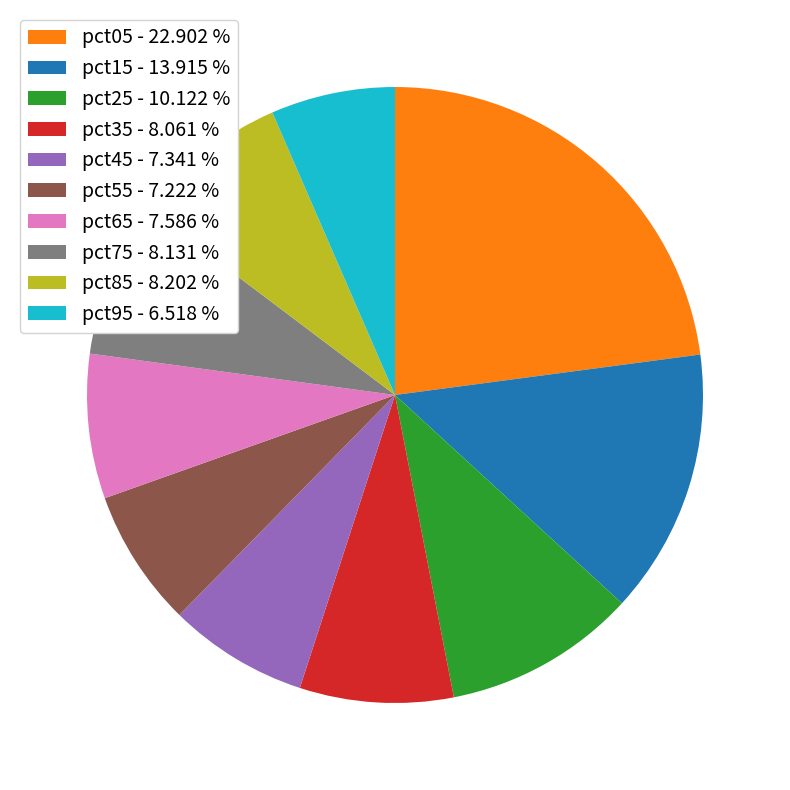

Which category has the biggest portion of the pie?

pct05